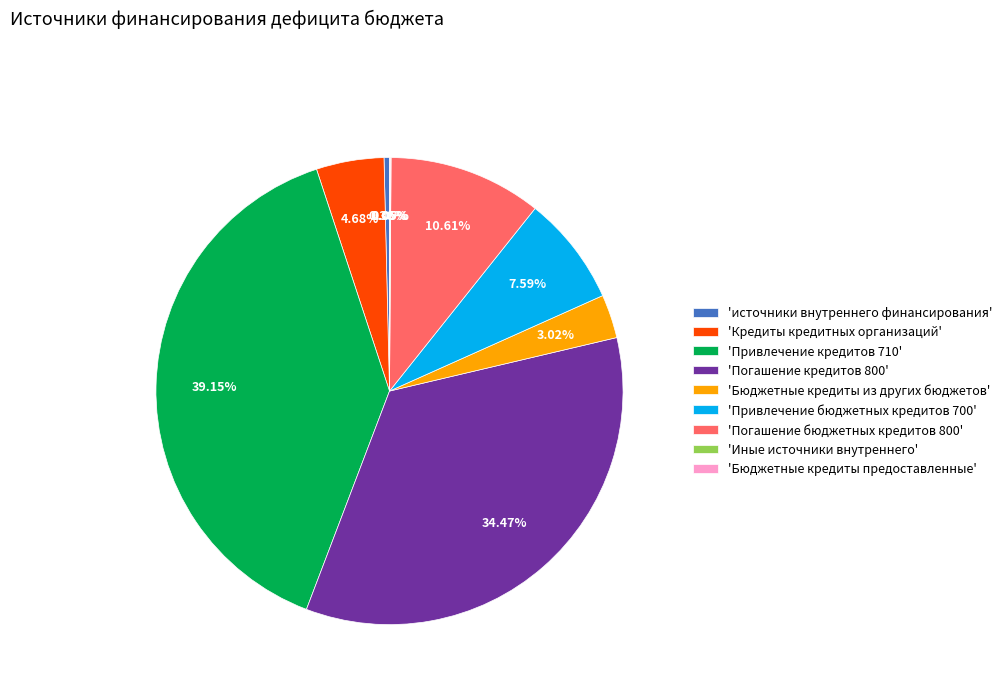

Which has a higher value, 'Привлечение кредитов 710' or 'Бюджетные кредиты из других бюджетов'?

'Привлечение кредитов 710'